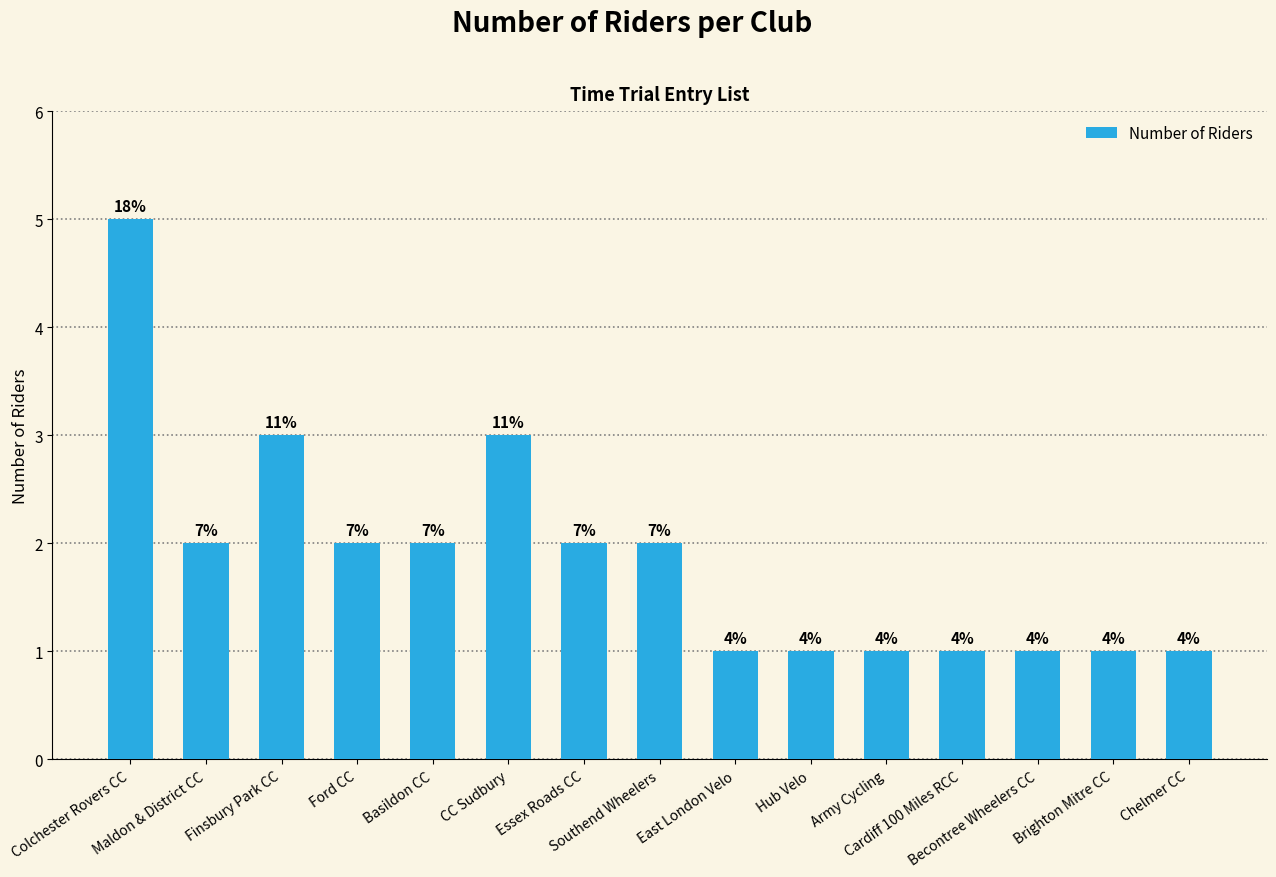

How many bars are there in total?

15